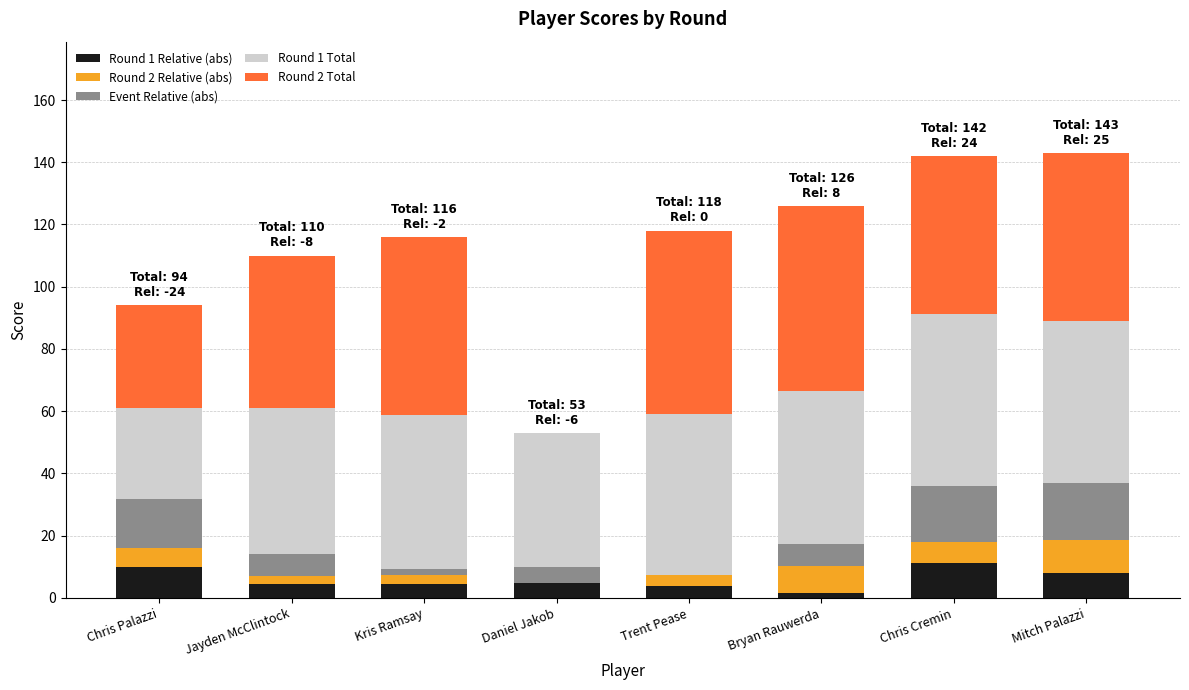

The Round 1 Relative (abs) series shows 4.4 at Jayden McClintock. True or false?

True